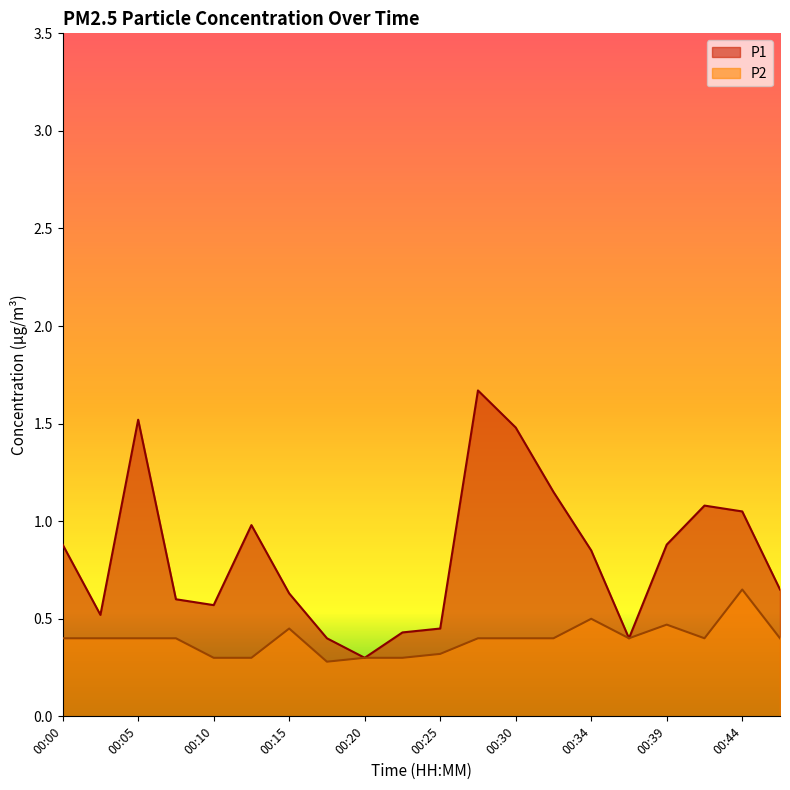

True or false: P1 and P2 intersect in this chart.

False